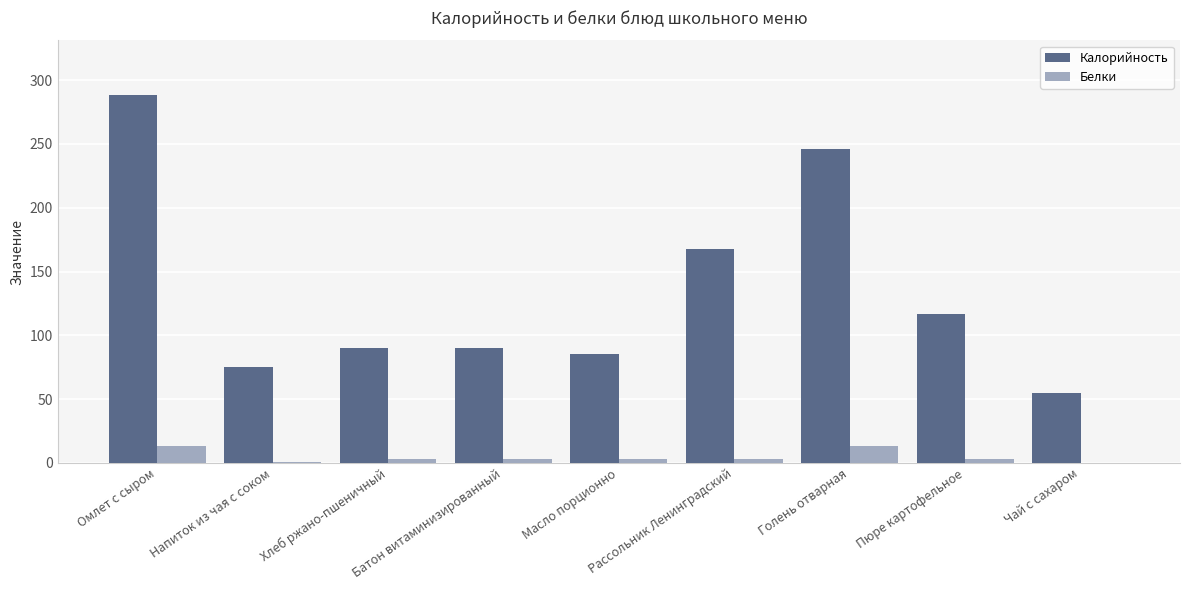

What is the sum of all Калорийность values?

1214